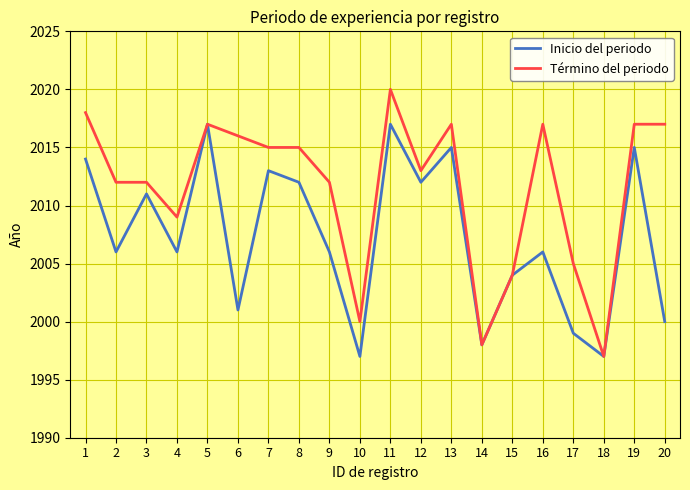

The Inicio del periodo series shows 2004 at 15. True or false?

True